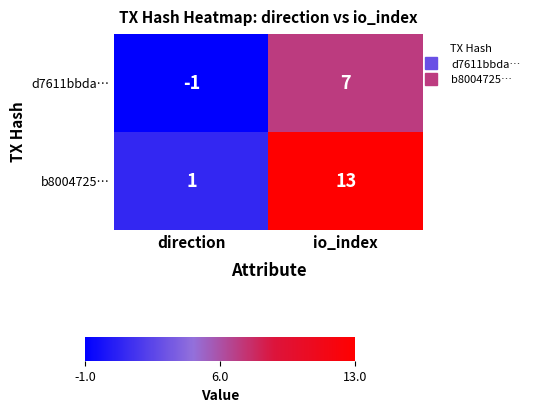

List the series in order of their peak value, highest first.

b8004725…, d7611bbda…